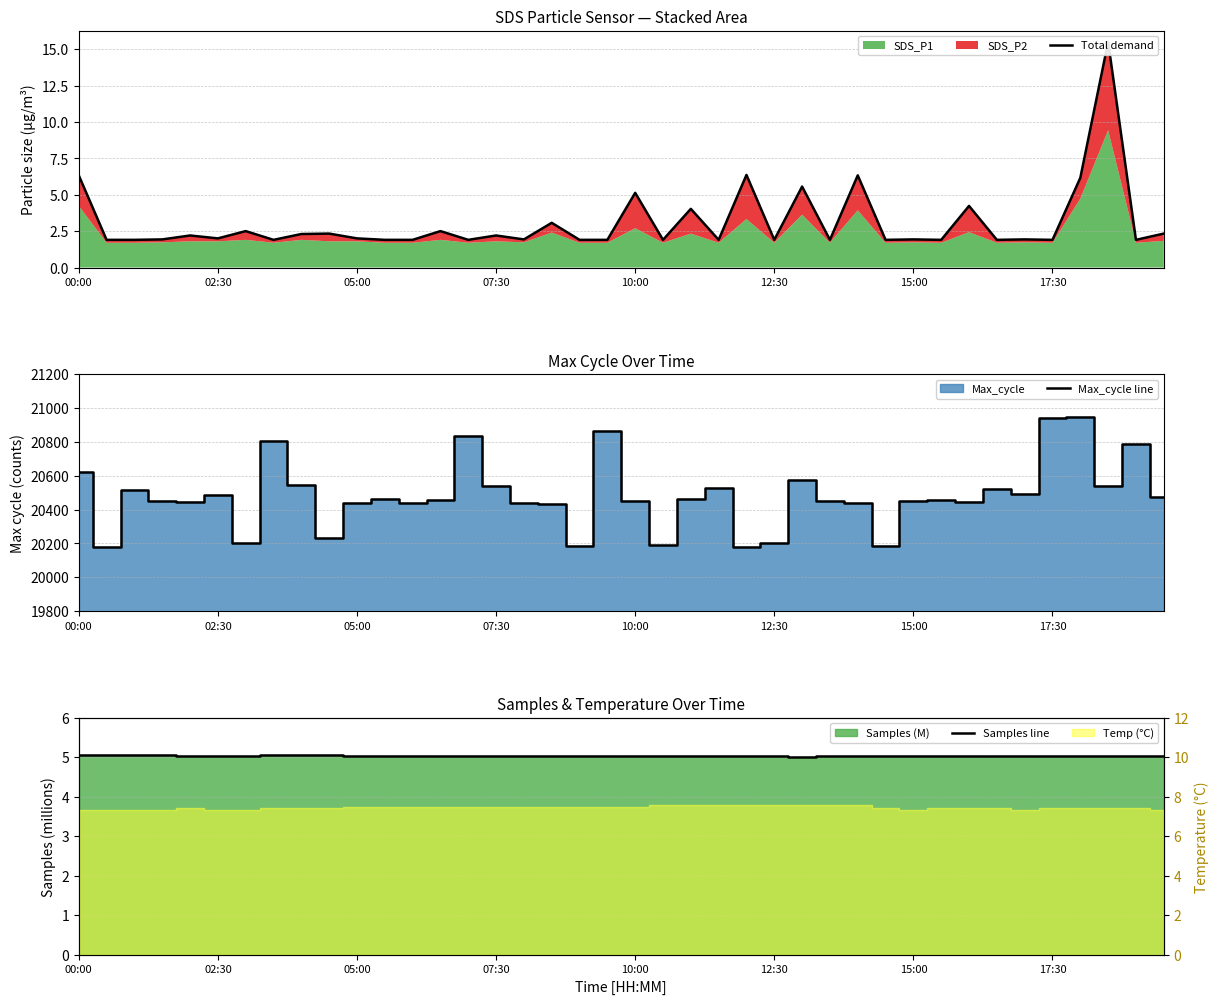

What is the minimum value for Max_cycle line?

20178